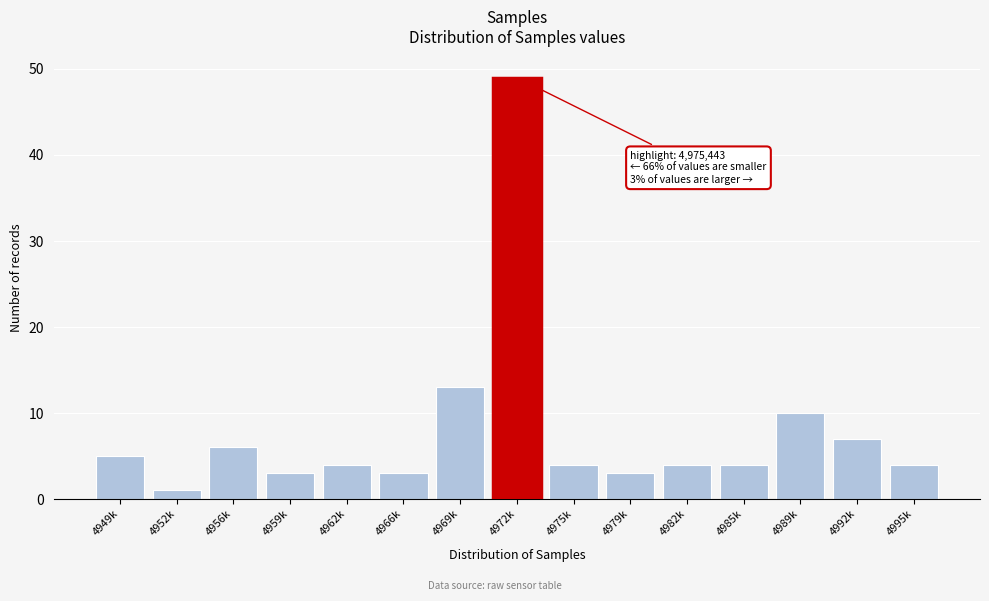

Reading right to left, transcribe all the data shown in this chart.

4	7	10	4	4	3	4	49	13	3	4	3	6	1	5